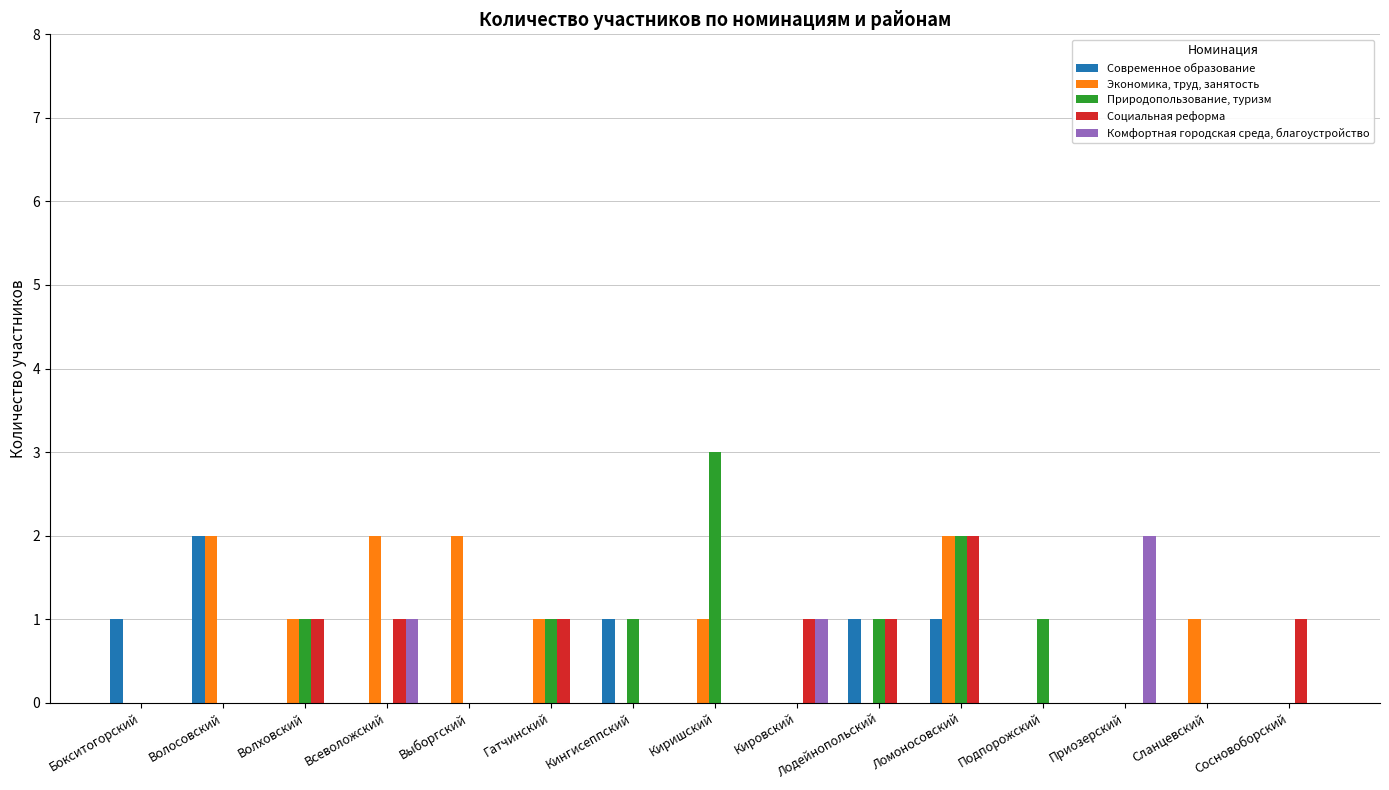

What is the sum of all Комфортная городская среда, благоустройство values?

4